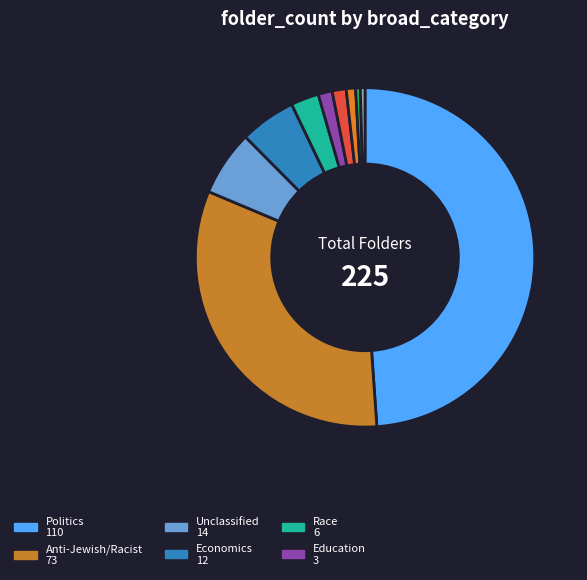

How many slices are in this pie chart?

10